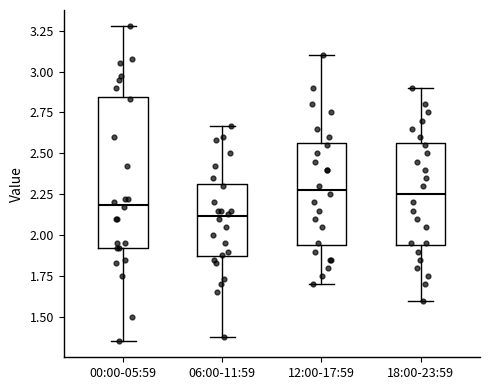

Where does the upper whisker of the box for 18:00-23:59 end on the y-axis? The values are not printed on the chart, so give them approximately, as read against the axis.

2.90